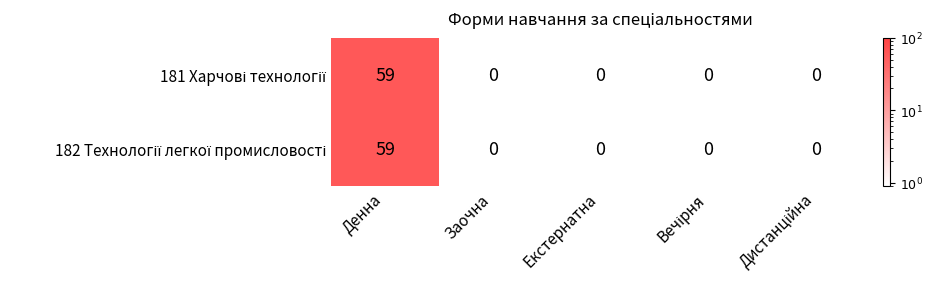

Reading left to right, transcribe all the data shown in this chart.

181: Денна=59	Заочна=0	Екстернатна=0	Вечірня=0	Дистанційна=0
182: Денна=59	Заочна=0	Екстернатна=0	Вечірня=0	Дистанційна=0